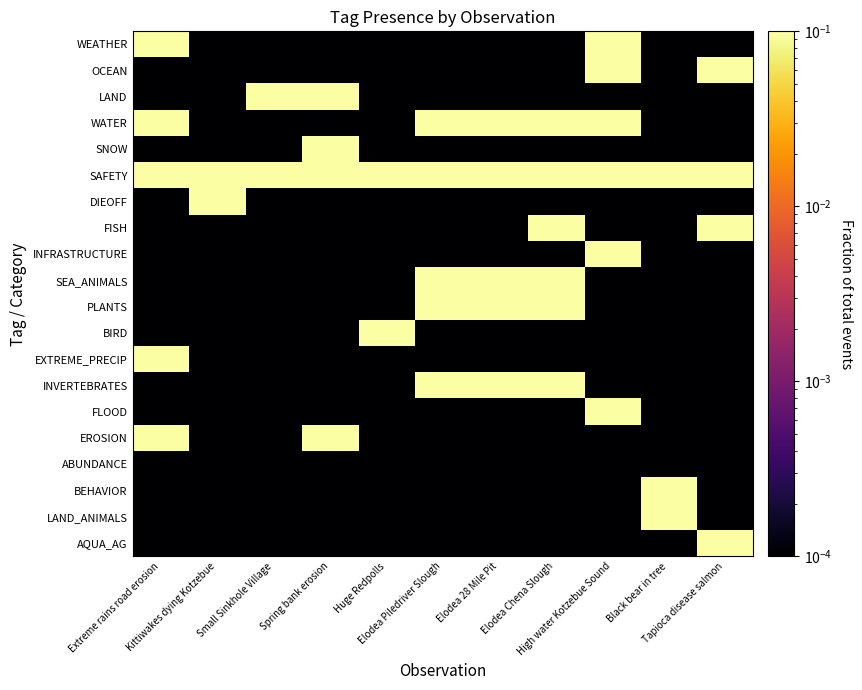

What is the total value across all series at Tapioca disease salmon?

4.0